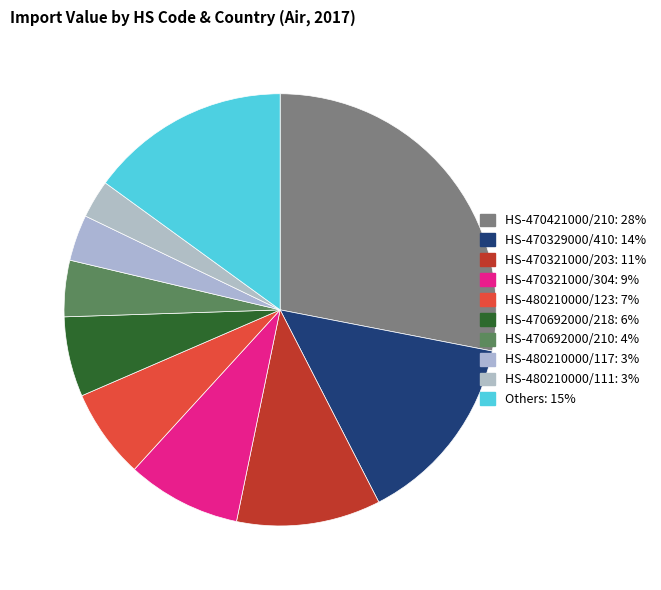

How many slices are in this pie chart?

10